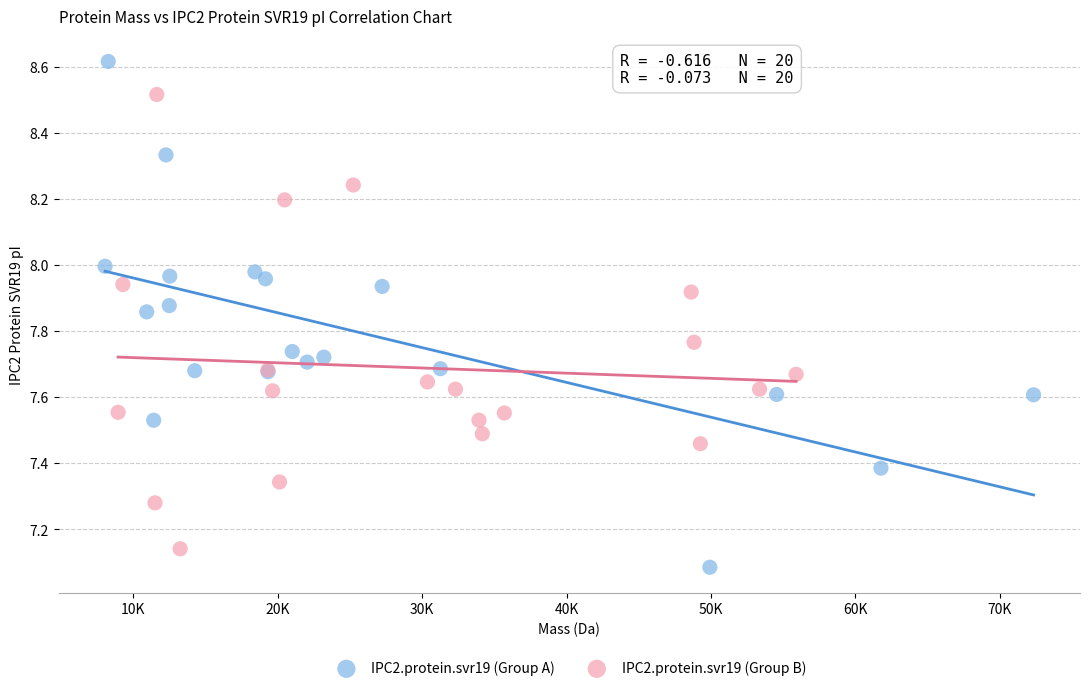

What are all the series names shown in the legend?

IPC2.protein.svr19 (Group A), IPC2.protein.svr19 (Group B)